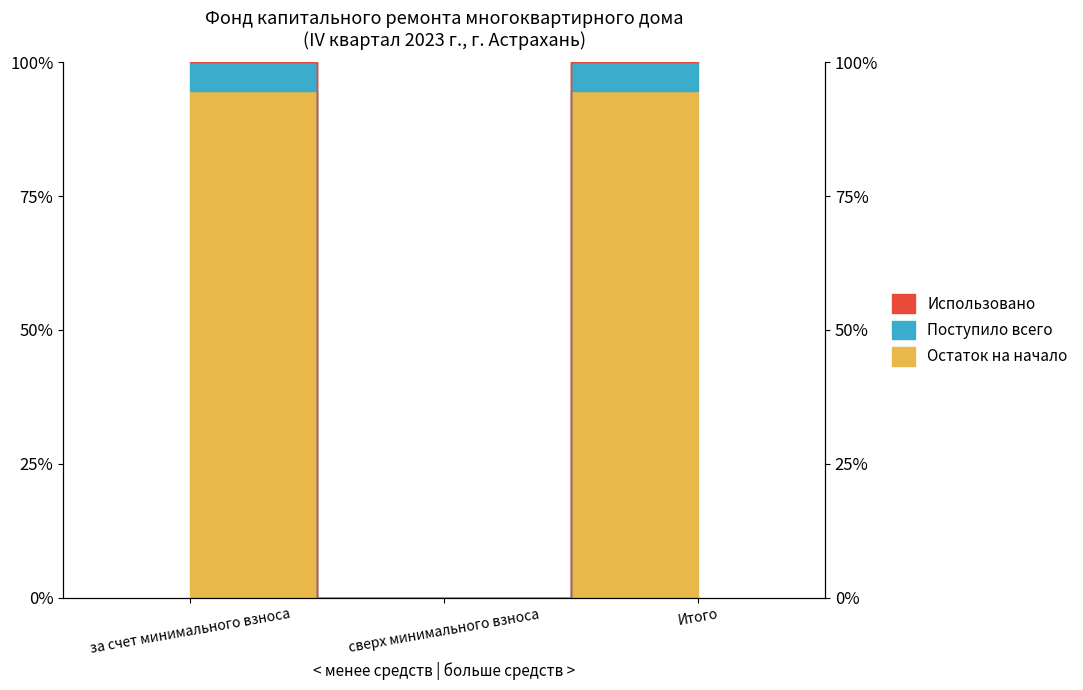

True or false: Остаток на начало has a value of 158.6 at за счет минимального взноса.

False